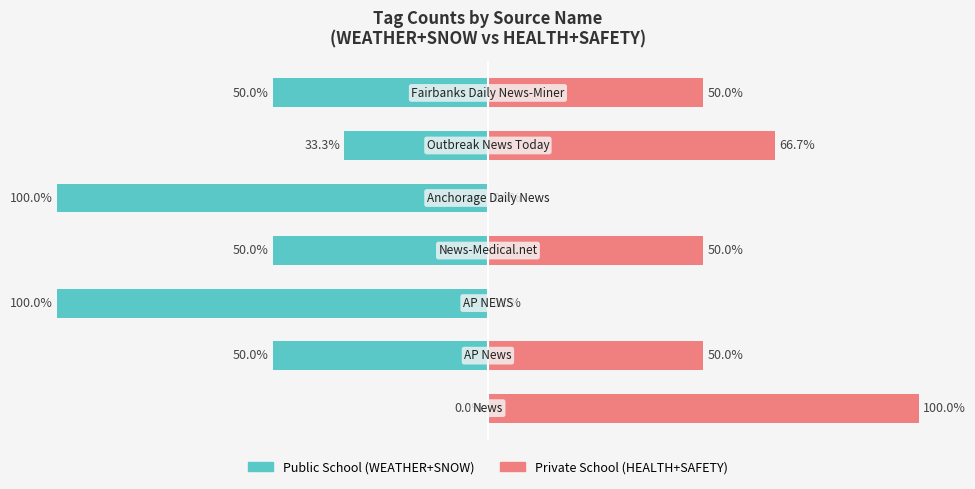

Reading left to right, list all the values displayed in this chart.

Public School: 0.0	-50.0	-100.0	-50.0	-100.0	-33.3	-50.0
Private School: 100.0	50.0	0.0	50.0	0.0	66.7	50.0